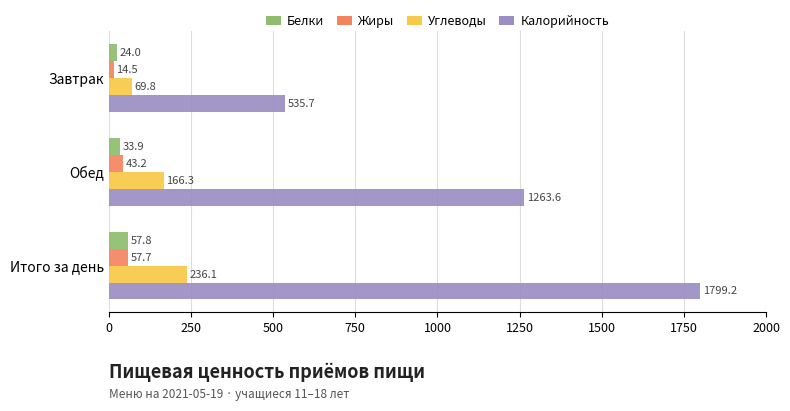

The Калорийность series shows 944.9 at Итого за день. True or false?

False